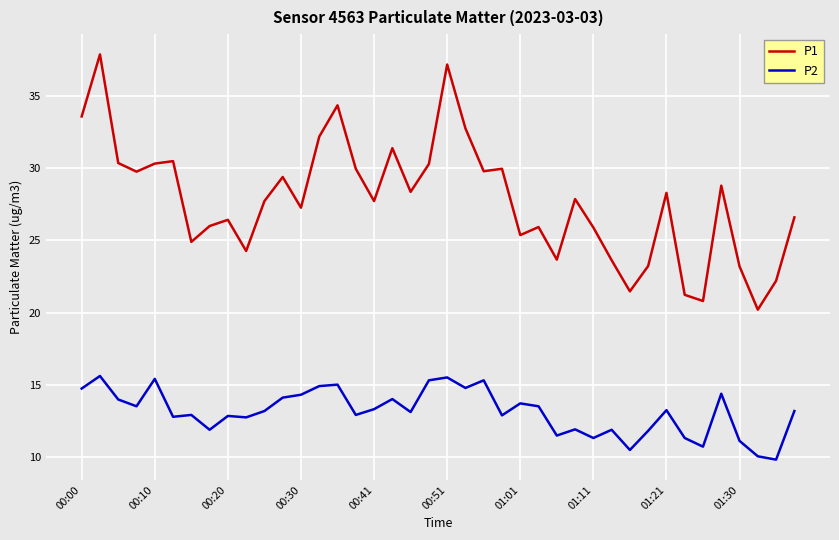

Rank the series by their average value, from lowest to highest.

P2, P1